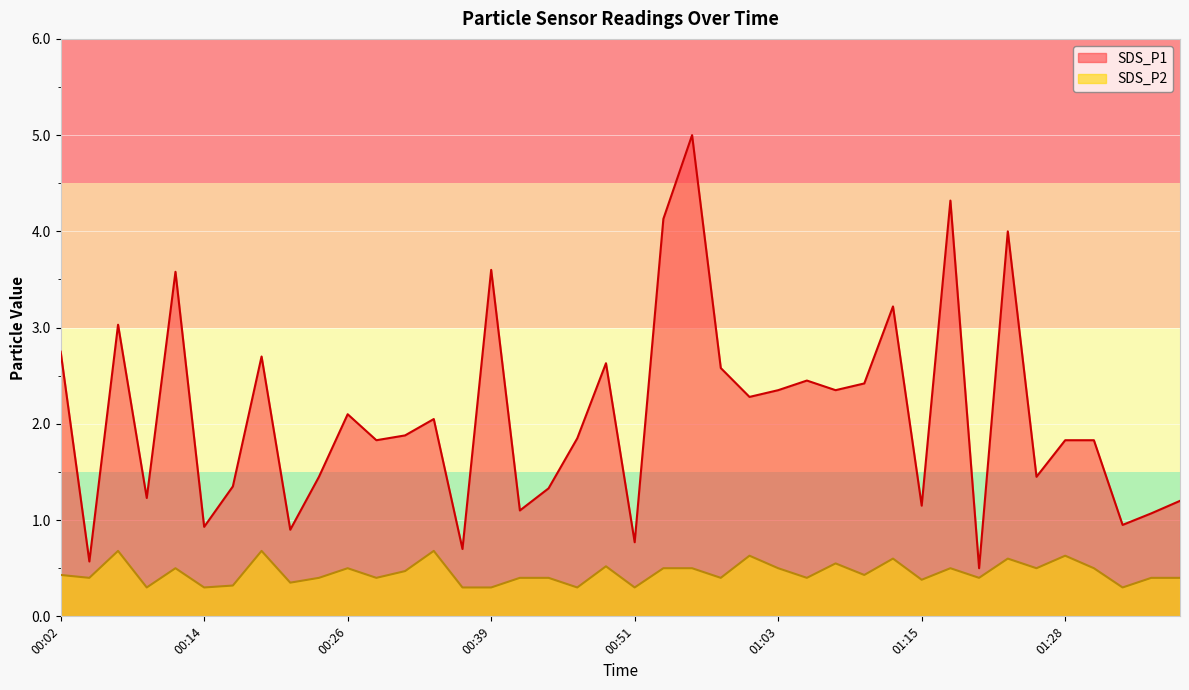

Is the value of SDS_P2 at 00:46 greater than the value of SDS_P1 at 01:30?

No